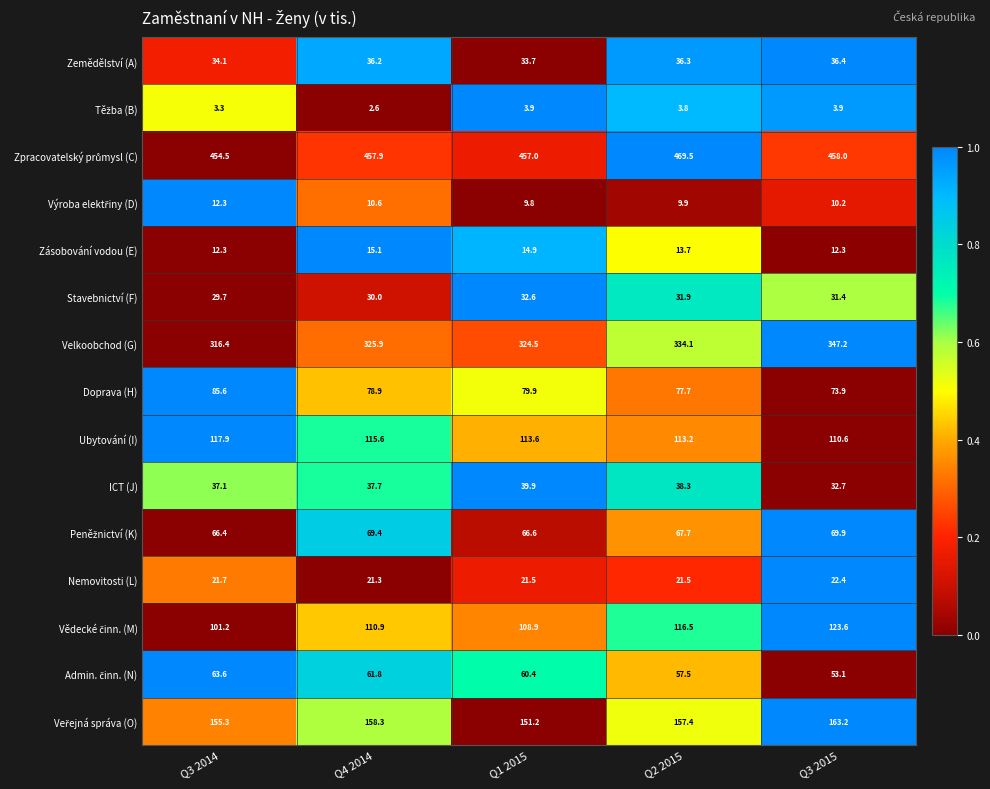

What is the difference between the highest and lowest values at Q4 2014?

455.3